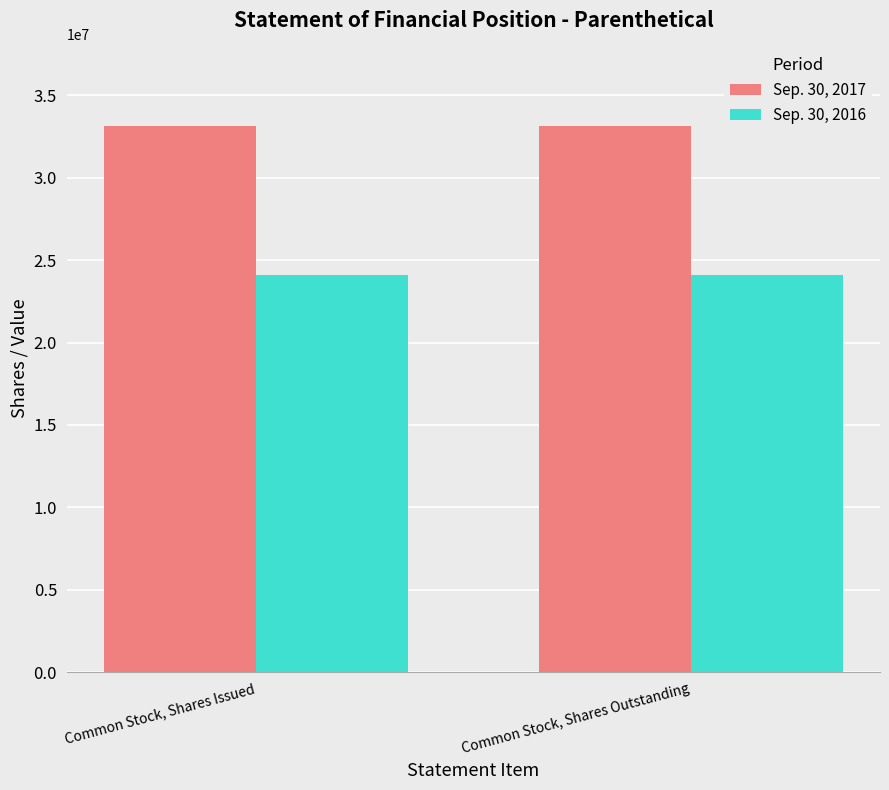

Is the value of Sep. 30, 2017 at Common Stock, Shares Outstanding greater than the value of Sep. 30, 2016 at Common Stock, Shares Issued?

Yes